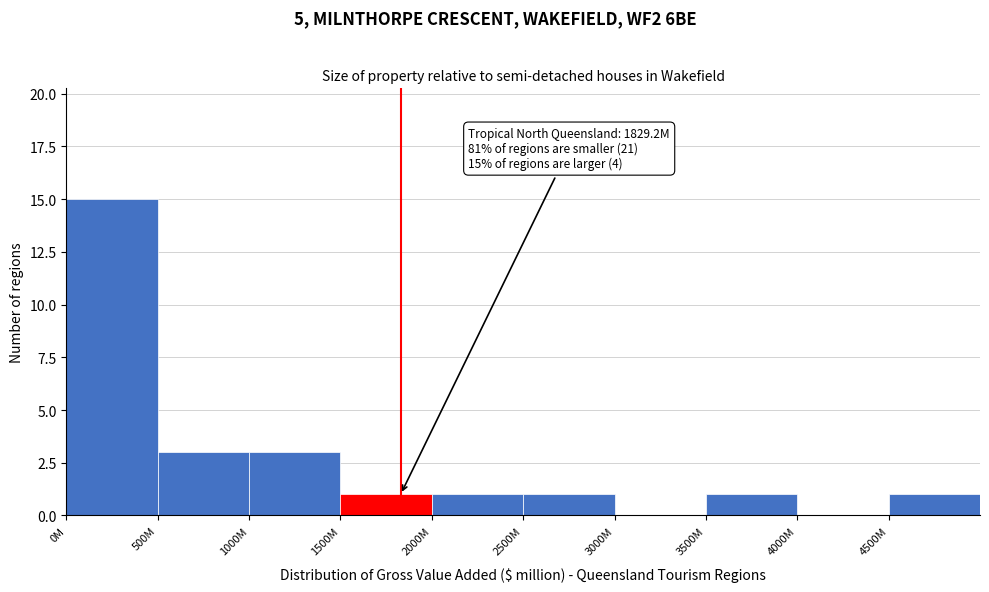

Reading right to left, extract all data points from this chart.

4500M=1	4000M=0	3500M=1	3000M=0	2500M=1	2000M=1	1500M=1	1000M=3	500M=3	0M=15